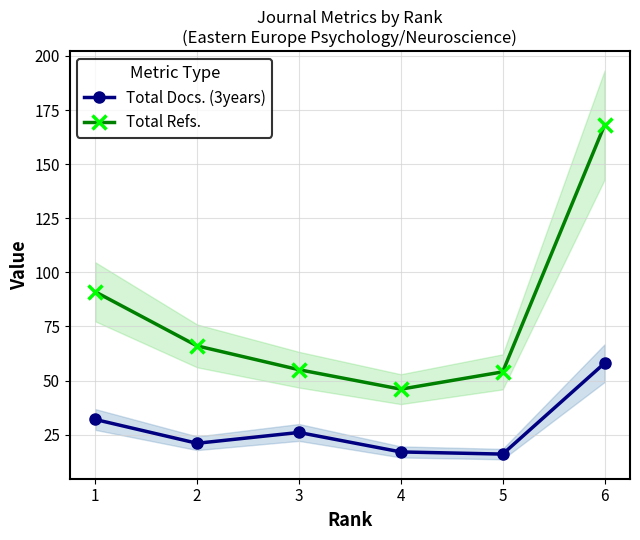

How many interior local peaks does the Total Docs. (3years) series have?

1